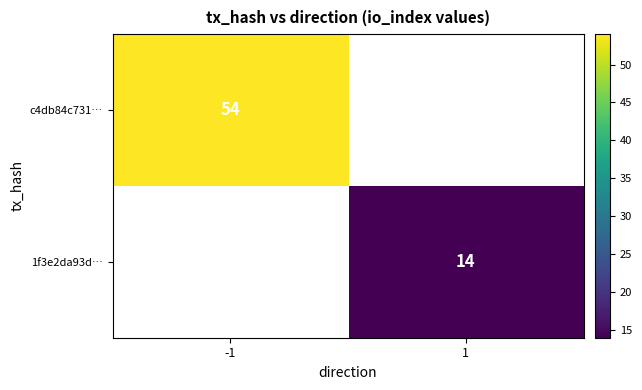

The value of 1f3e2da93d… at 1 is 3. True or false?

False